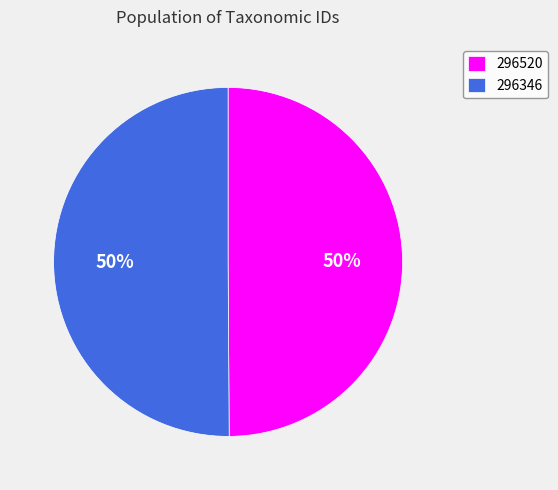

Combined, do 296346 and 296520 account for over 50%?

Yes